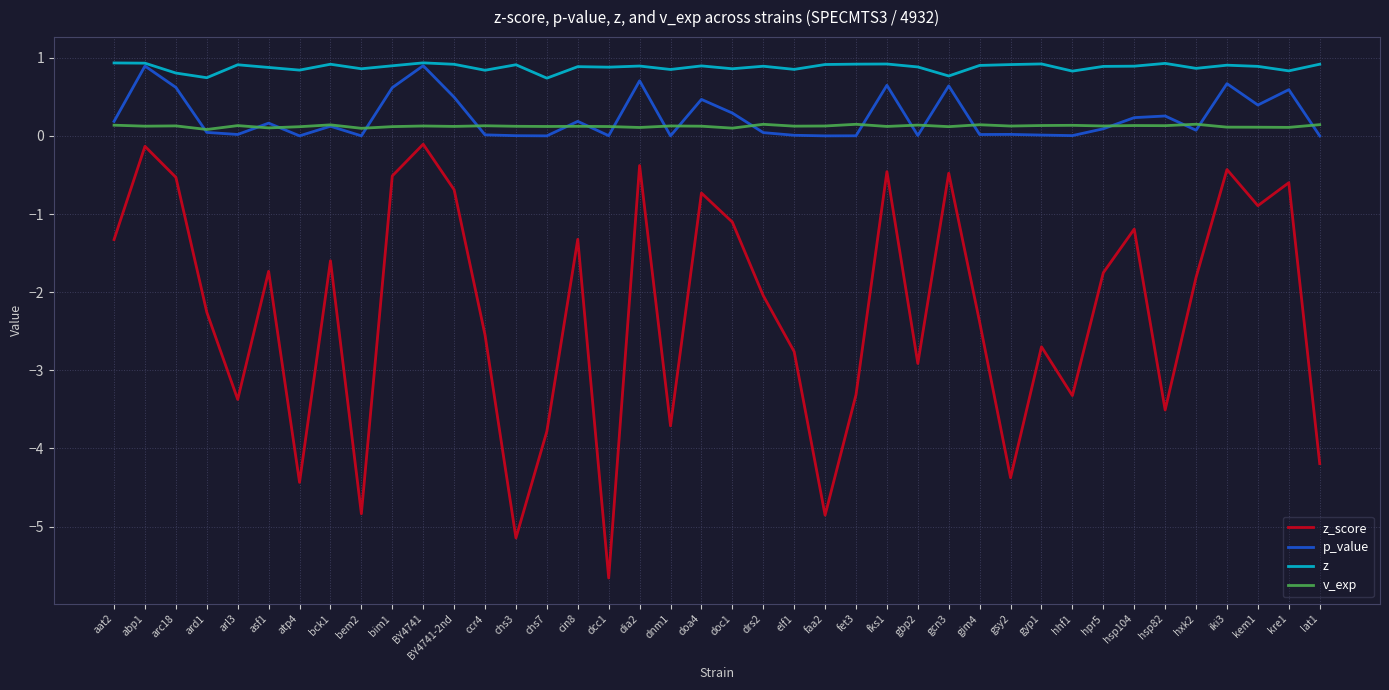

Which series has the largest range (max minus min)?

z_score